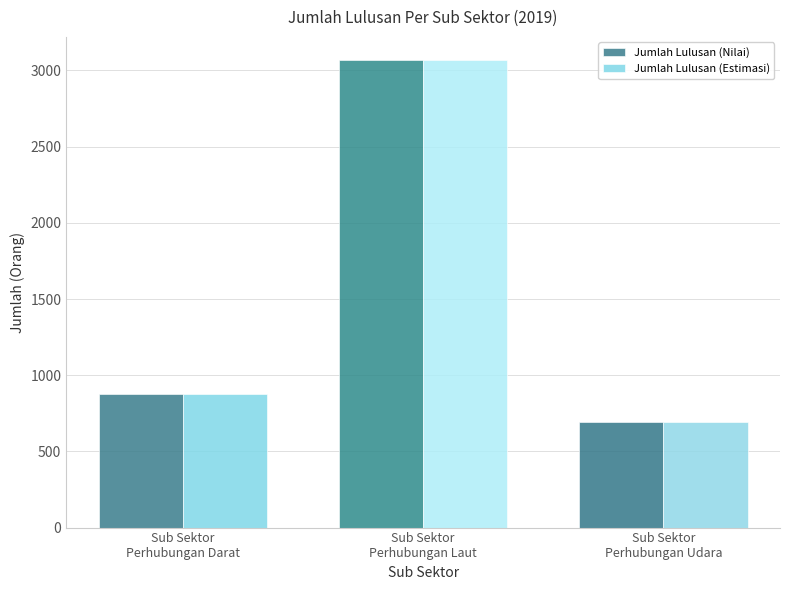

What is the smallest value displayed?

694